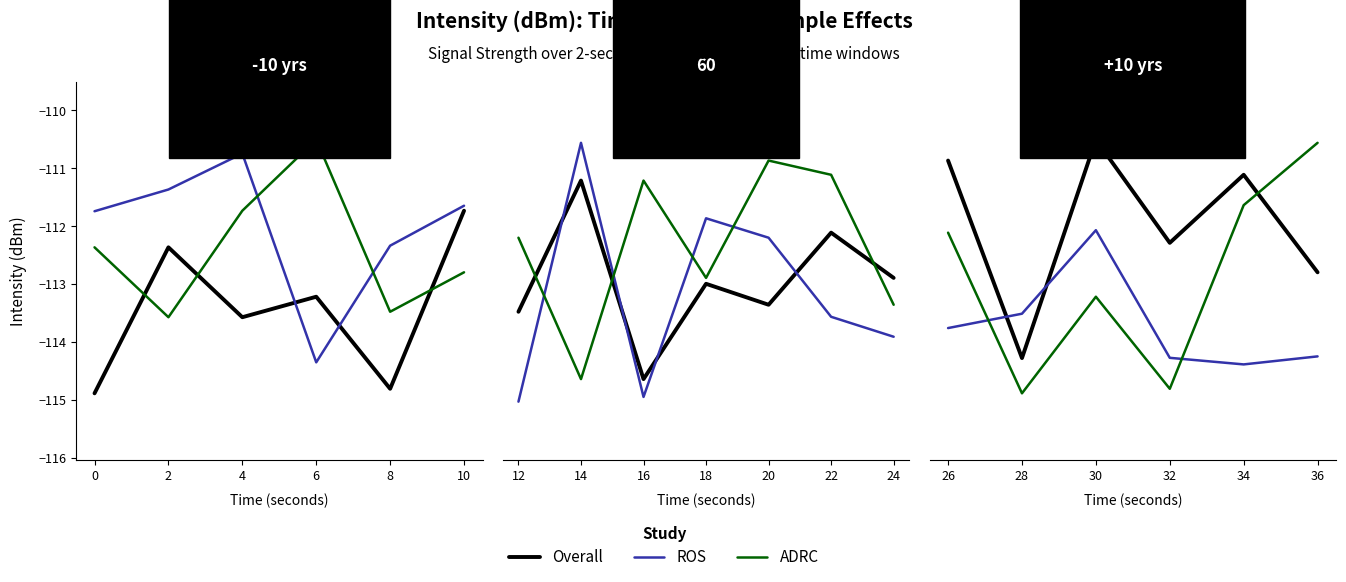

At which category does the chart reach its peak across all series?

30